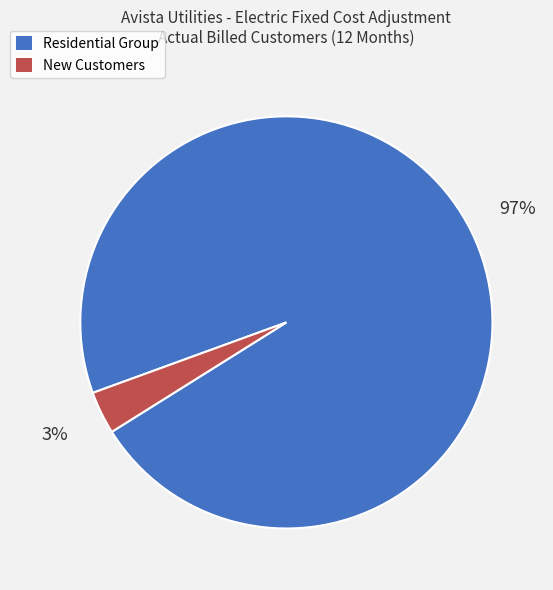

Is there a majority slice in this chart?

Yes